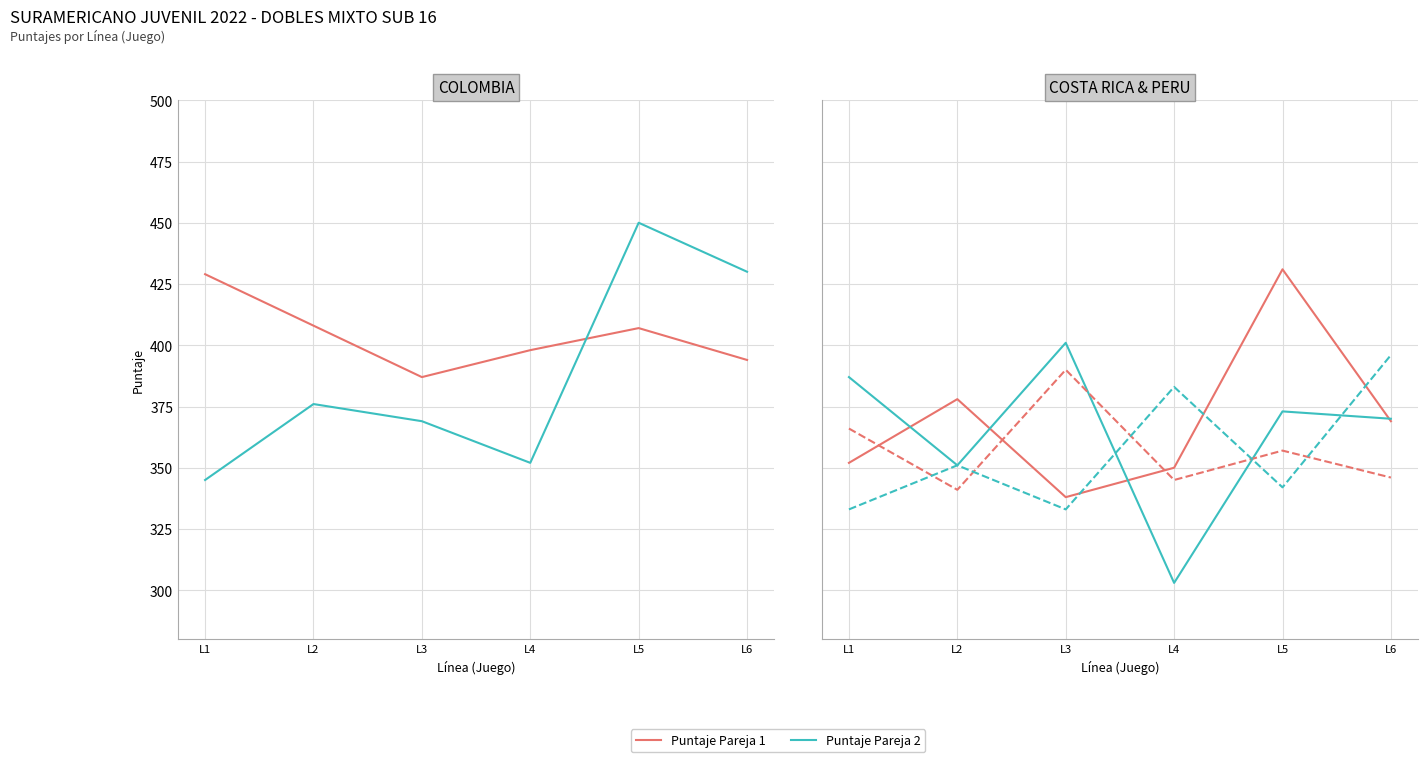

Which series has the largest range (max minus min)?

Puntaje Pareja 2